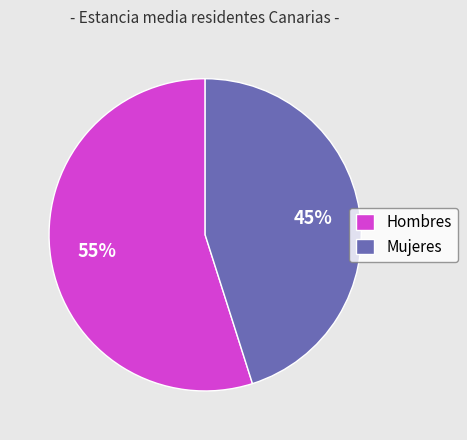

How many slices are in this pie chart?

2